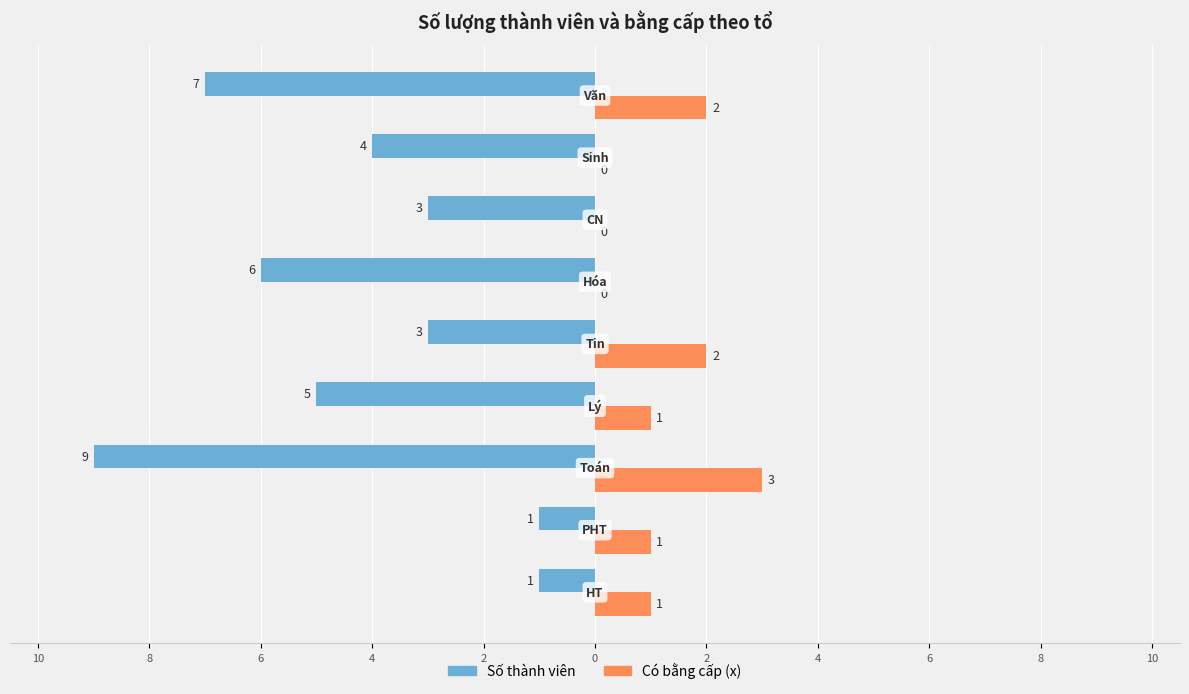

What are all the series names shown in the legend?

Số thành viên, Có bằng cấp (x)